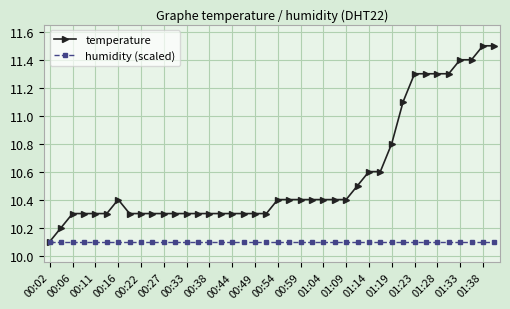

Does the chart display data point markers on the line(s)?

Yes